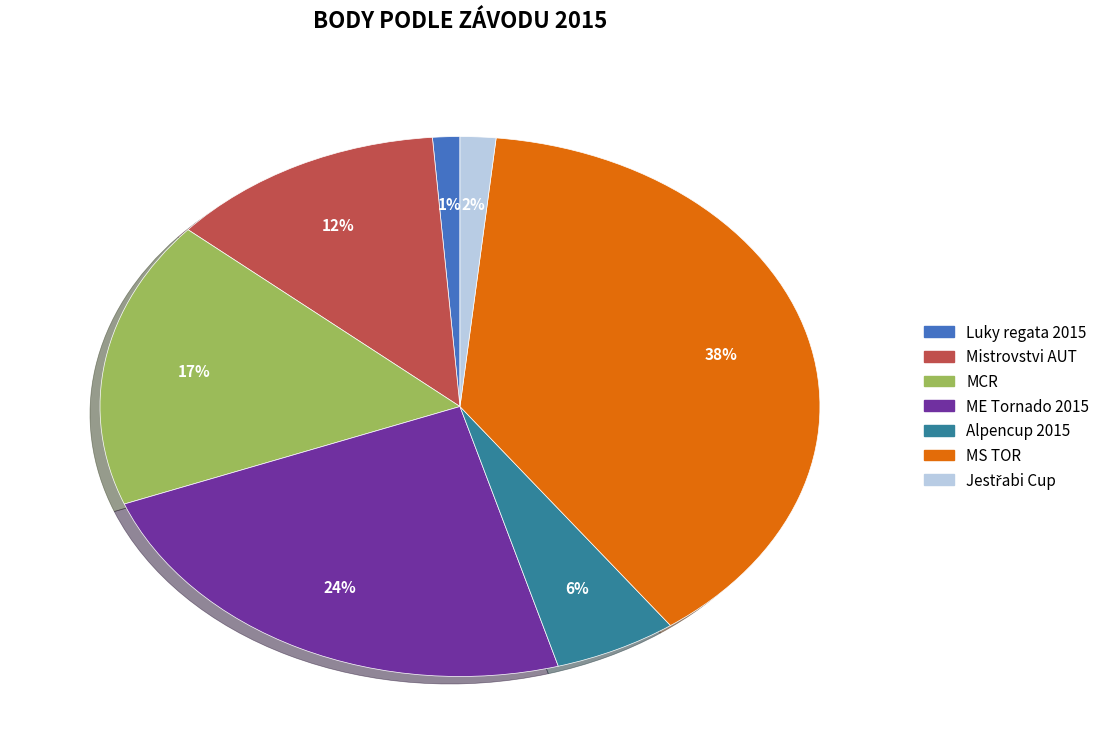

True or false: ME Tornado 2015 accounts for 24% of the total.

True